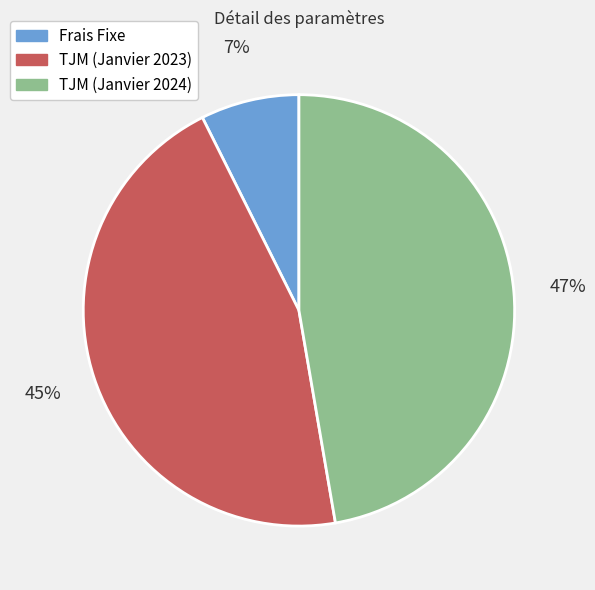

Rank the categories by value from lowest to highest.

Frais Fixe, TJM (Janvier 2023), TJM (Janvier 2024)